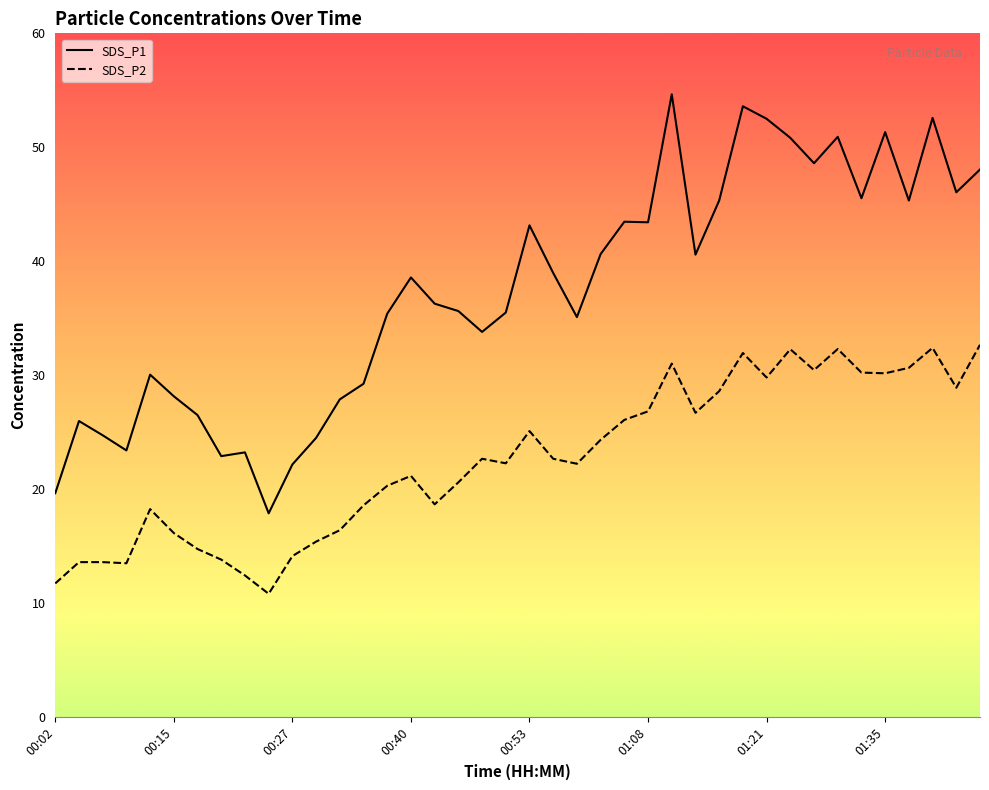

Is it true that SDS_P2 equals 30.6 at 36?

True